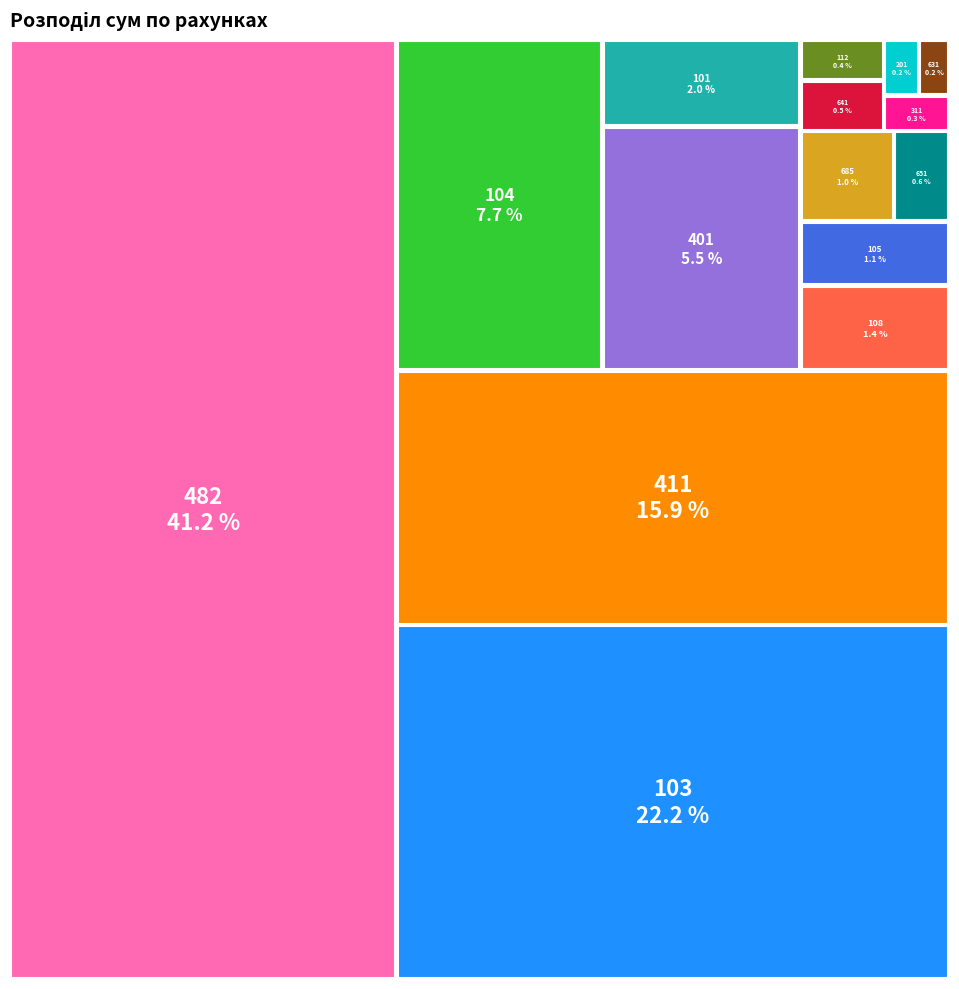

What is the total percentage of 401 and 104?

13.2%